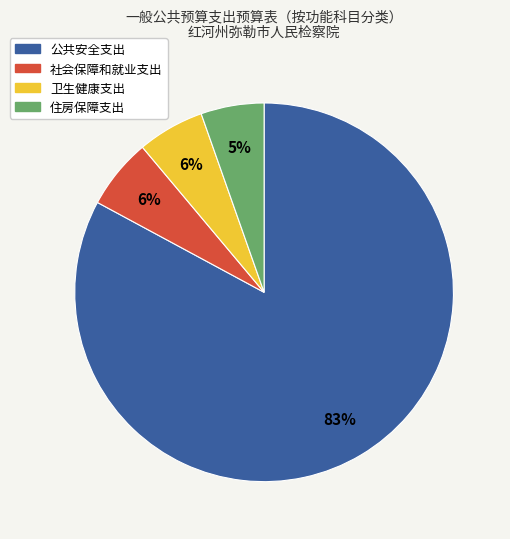

Which category has the biggest portion of the pie?

公共安全支出